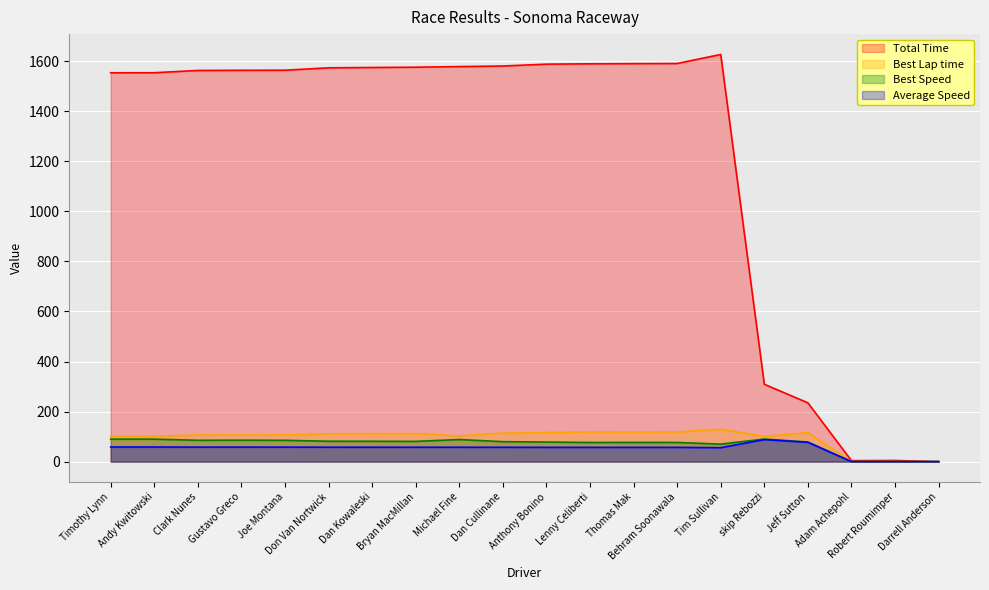

Which series has the largest range (max minus min)?

Total Time